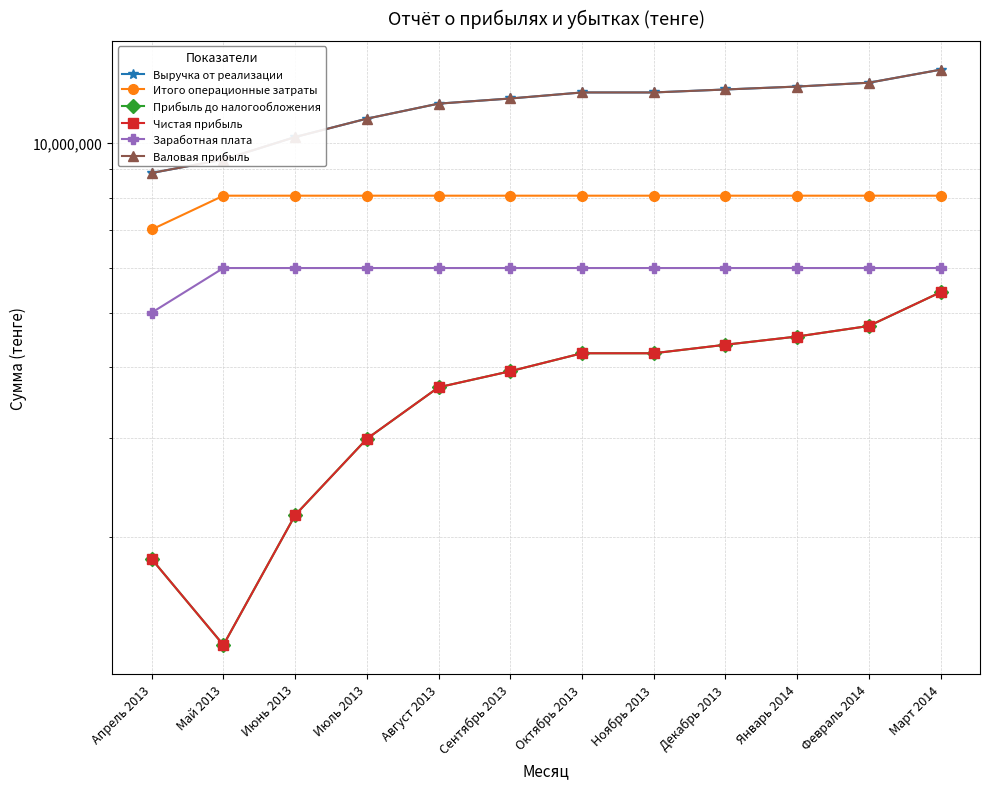

What is the difference between the maximum and minimum values in the Чистая прибыль series?

4150000